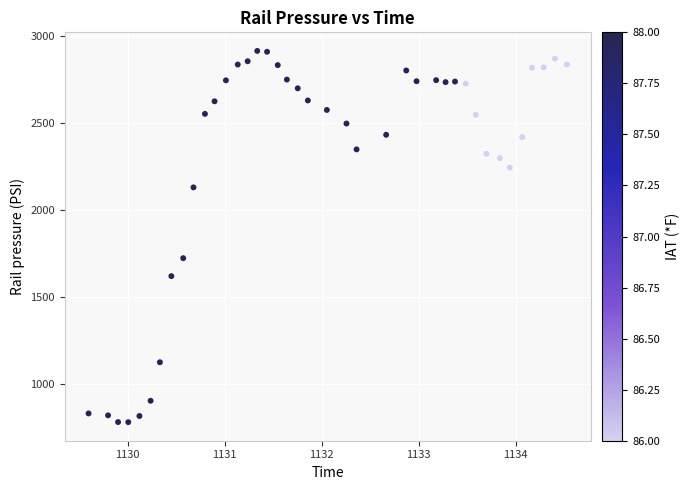

What Y value in the scatter plot is closest to 1845?

1721.3